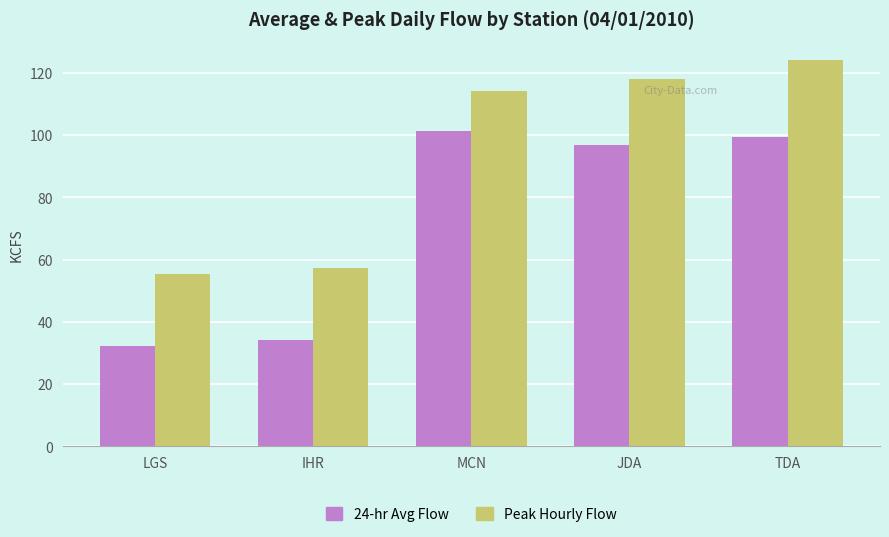

The value of Peak Hourly Flow at MCN is 114.3. True or false?

True